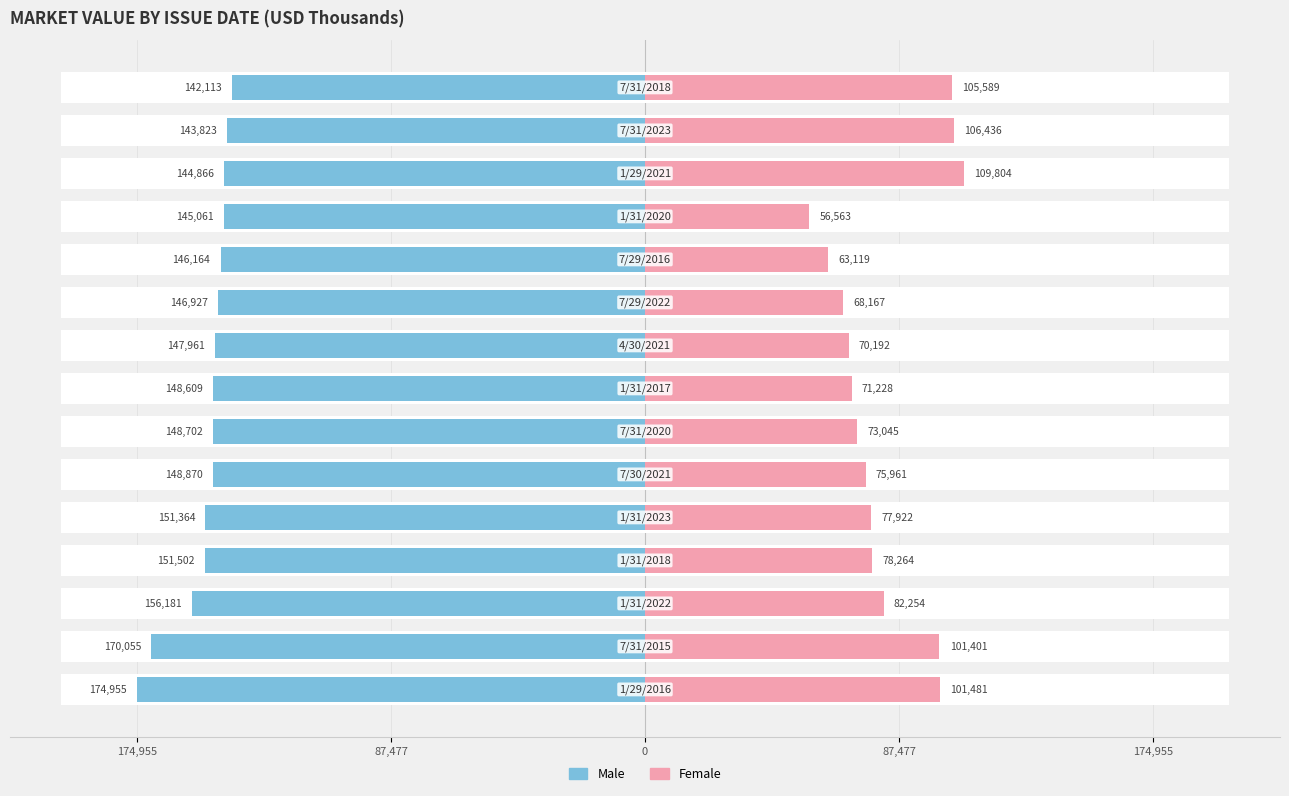

Reading right to left, list all the values displayed in this chart.

Male: -142113	-143823	-144866	-145061	-146164	-146927	-147961	-148609	-148702	-148870	-151364	-151502	-156181	-170055	-174955
Female: 105589	106436	109804	56563	63119	68167	70192	71228	73045	75961	77922	78264	82254	101401	101481